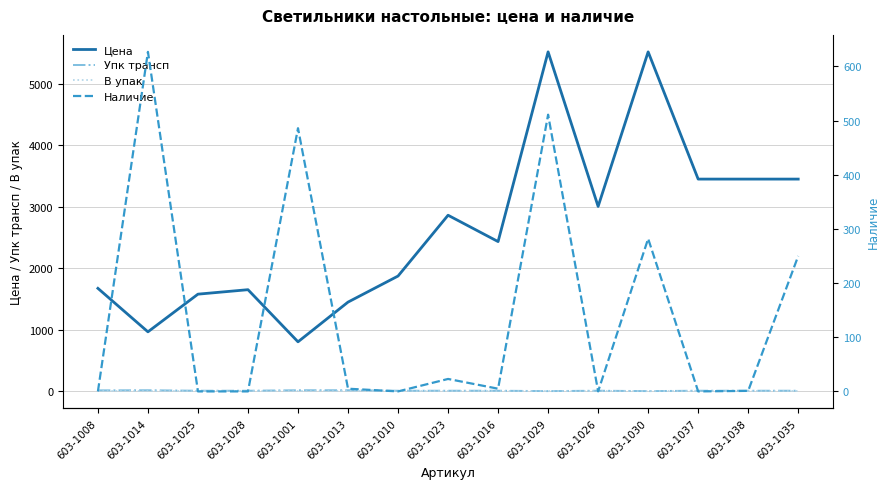

List the labels in order of Наличие value, smallest first.

603-1008, 603-1025, 603-1028, 603-1010, 603-1026, 603-1037, 603-1038, 603-1013, 603-1016, 603-1023, 603-1035, 603-1030, 603-1001, 603-1029, 603-1014